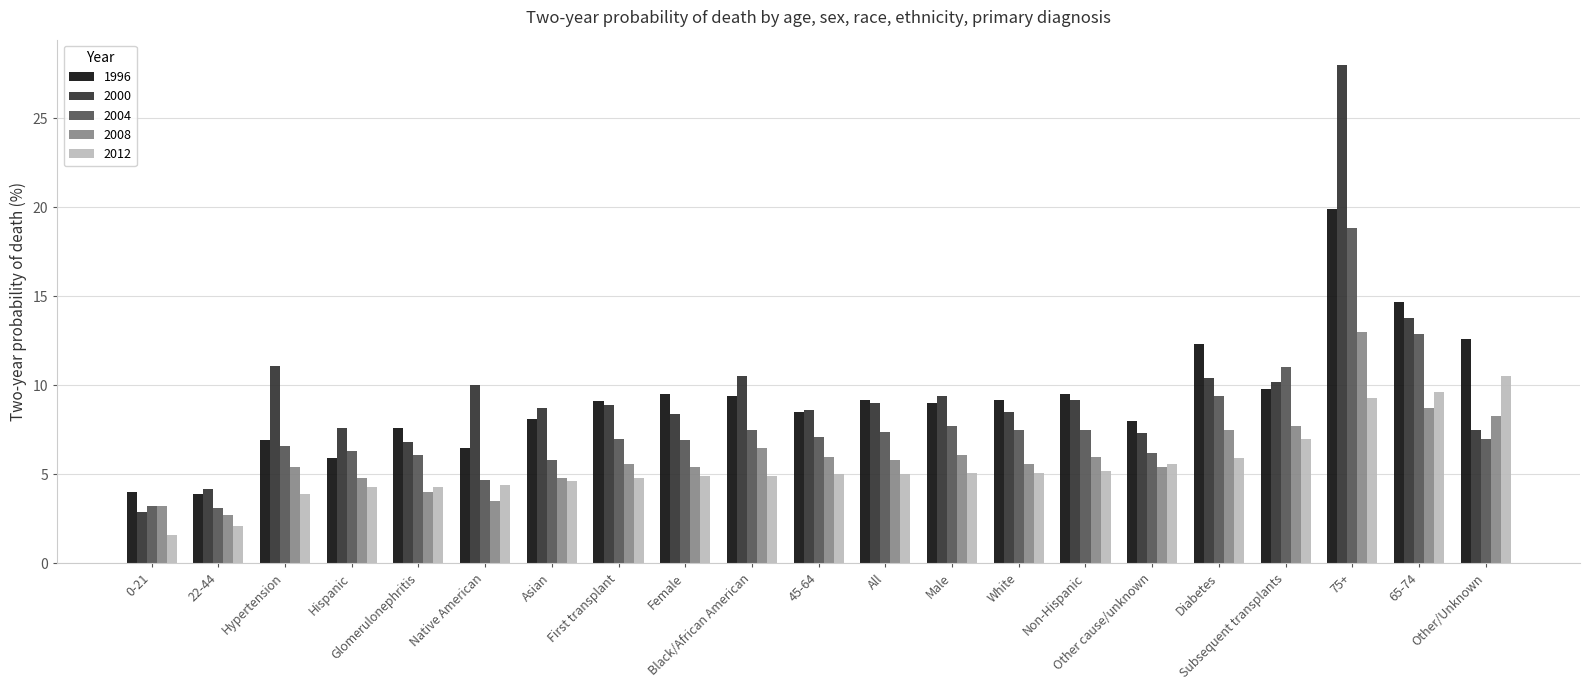

How many bars are there in each group?

5